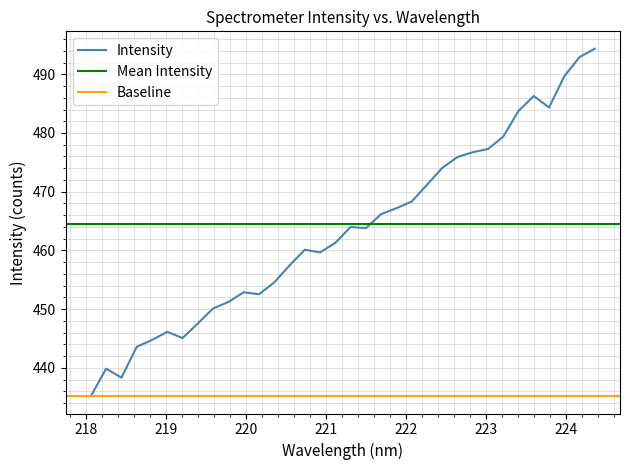

What is the minimum value for Intensity?

435.2